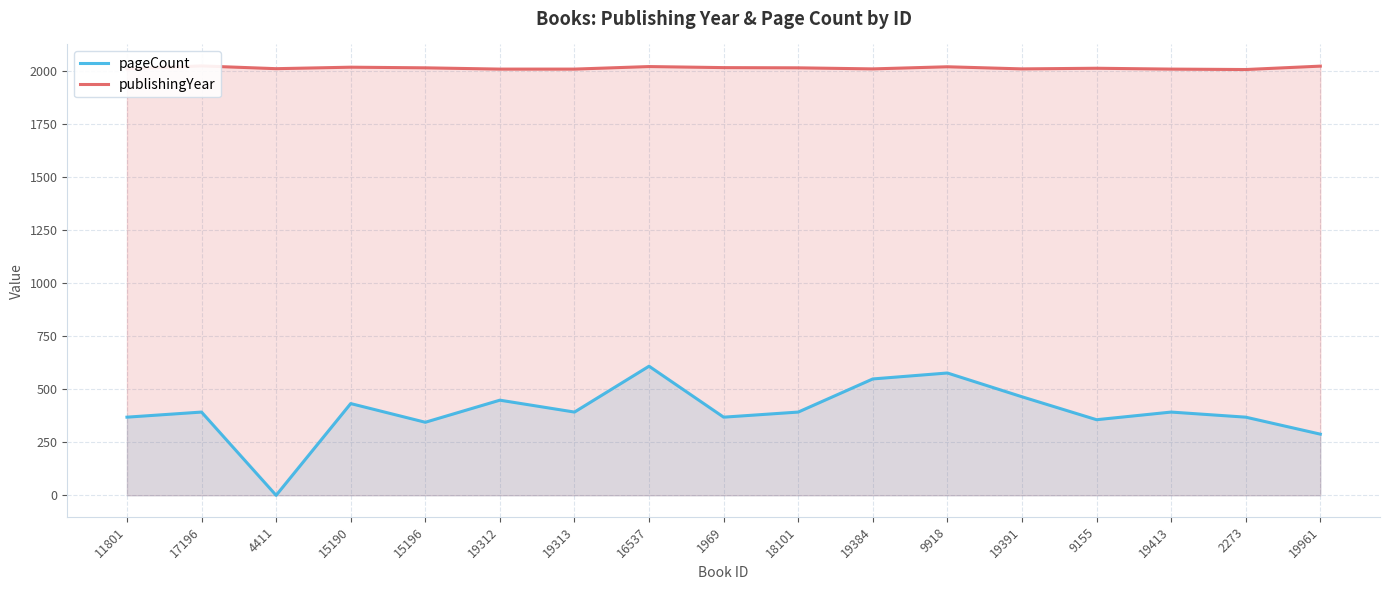

List the series in order of their peak value, highest first.

publishingYear, pageCount